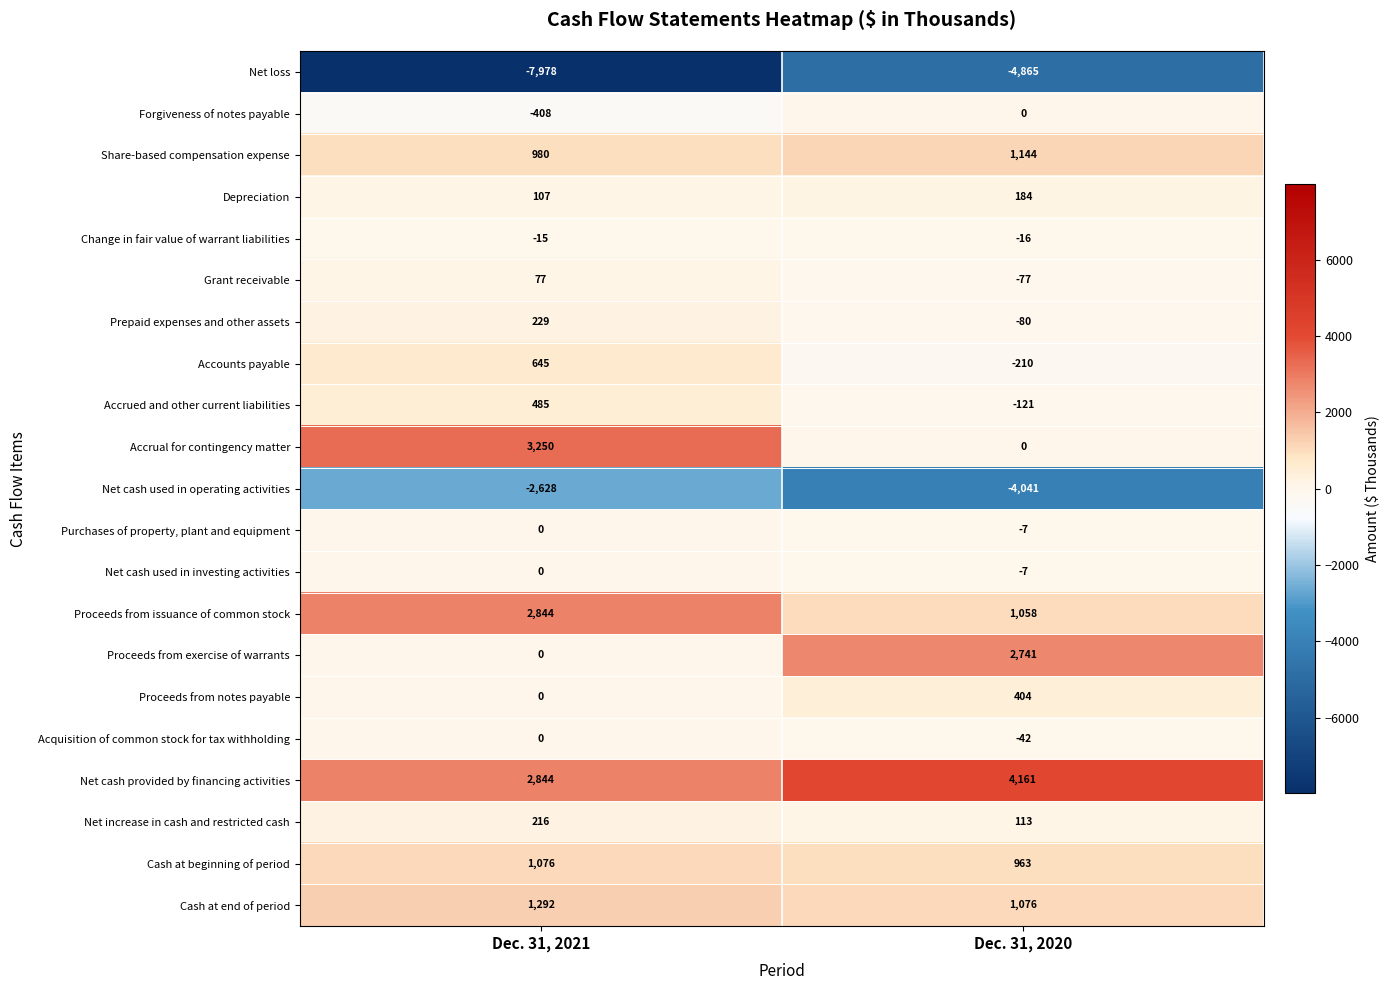

The Accounts payable series shows 223 at Dec. 31, 2021. True or false?

False